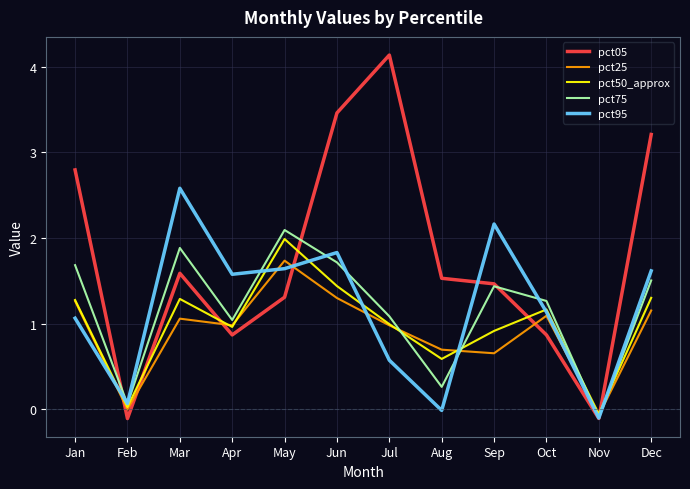

What is the sum of all pct25 values?

10.8